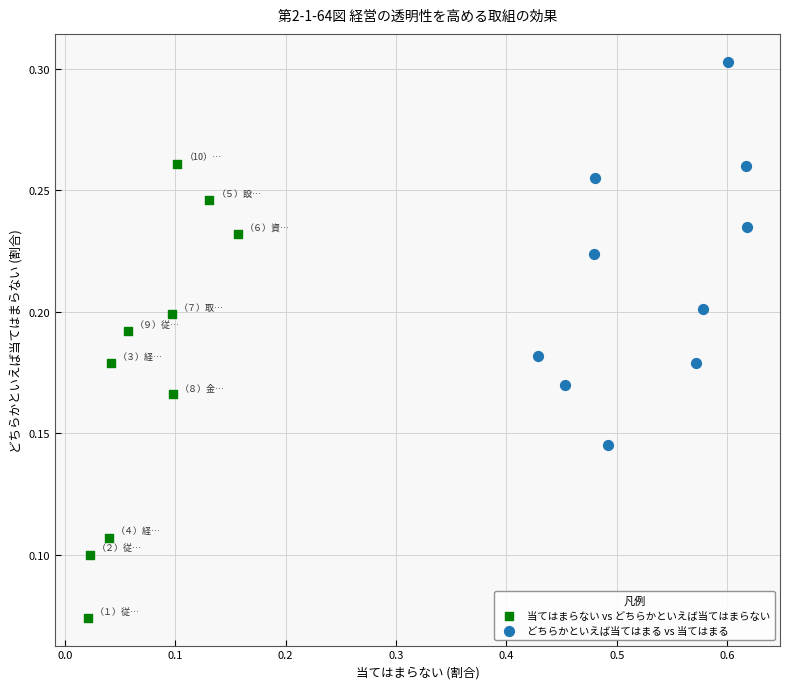

Which series has the widest spread of Y values?

当てはまらない vs どちらかといえば当てはまらない